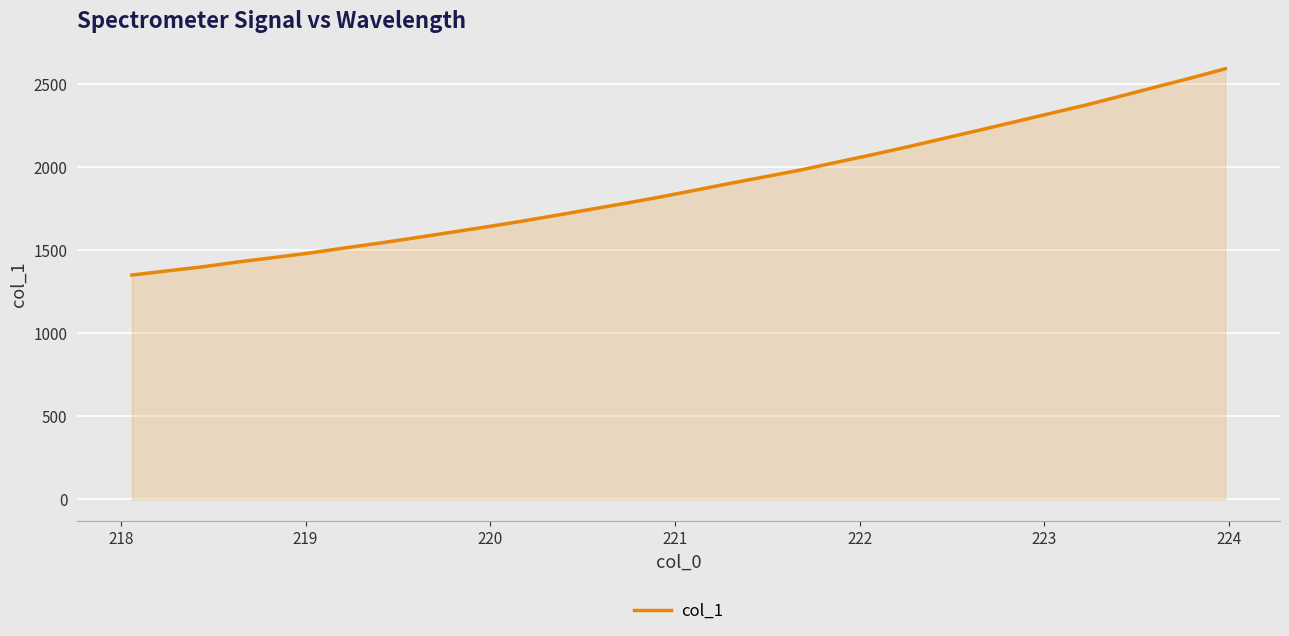

Reading right to left, list all the values displayed in this chart.

2594.7	2537.4	2483.1	2427.9	2373.9	2323.7	2273.7	2223.5	2174.4	2125.0	2077.5	2032.5	1986.8	1946.2	1906.1	1864.5	1823.3	1784.7	1747.9	1710.8	1674.6	1640.6	1607.8	1575.3	1543.9	1514.1	1483.7	1456.7	1430.6	1401.4	1376.8	1352.0